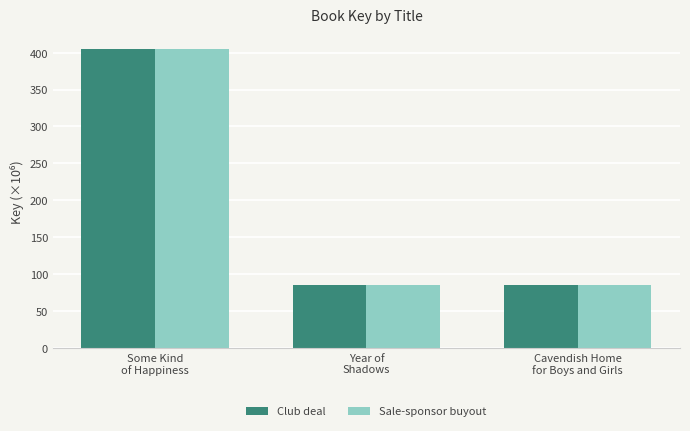

Reading left to right, what are all the values shown in this chart?

Club deal: Some Kind
of Happiness=405.0	Year of
Shadows=85.4	Cavendish Home
for Boys and Girls=85.4
Sale-sponsor buyout: Some Kind
of Happiness=405.0	Year of
Shadows=85.4	Cavendish Home
for Boys and Girls=85.4